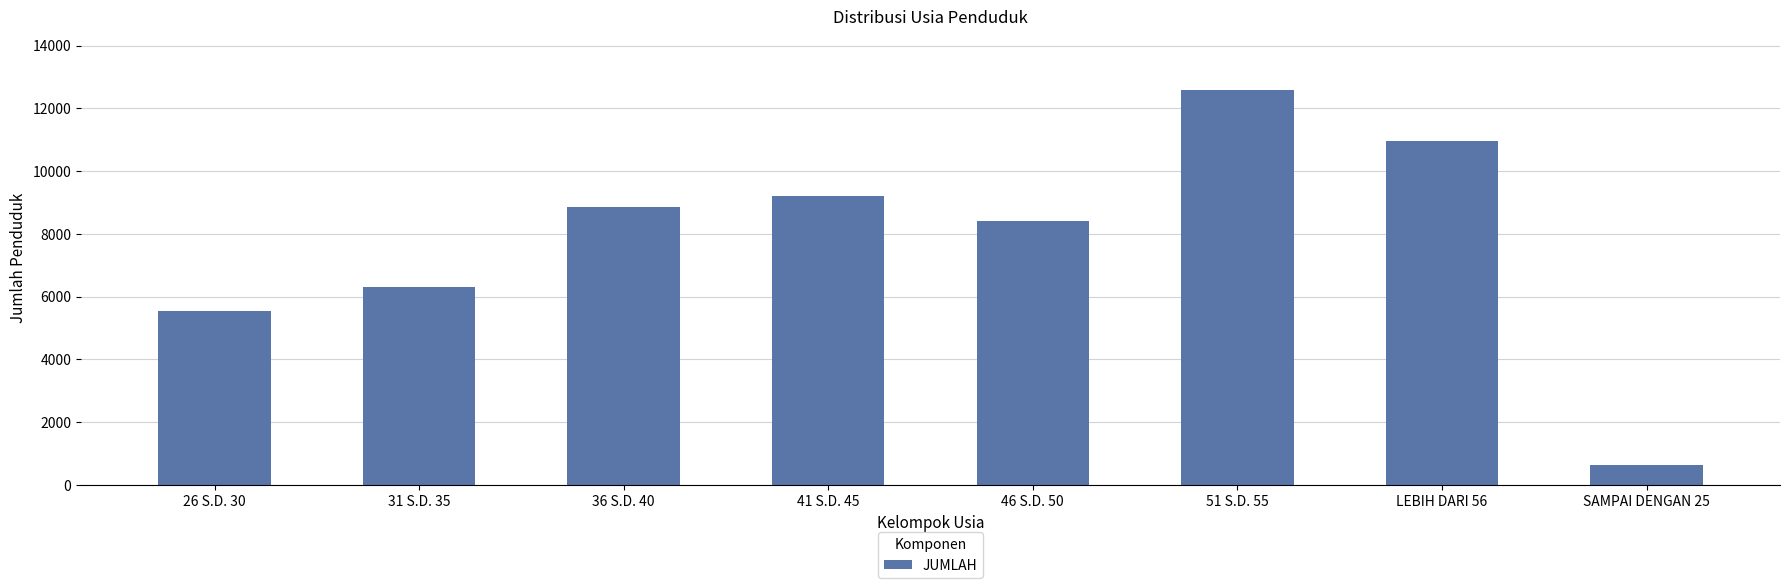

What is the sum of the values at 41 S.D. 45 and 36 S.D. 40?

18047